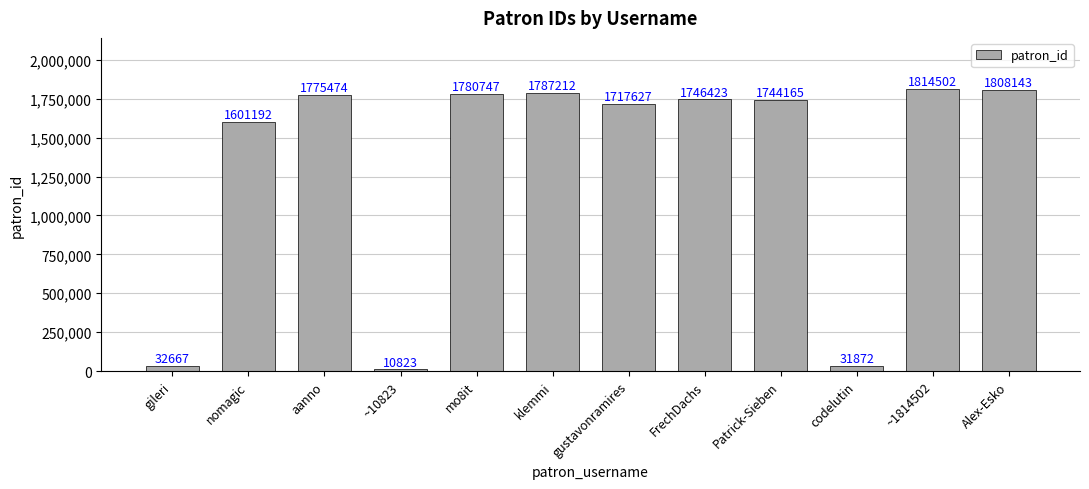

What is the label of the 4th bar from the left?

~10823